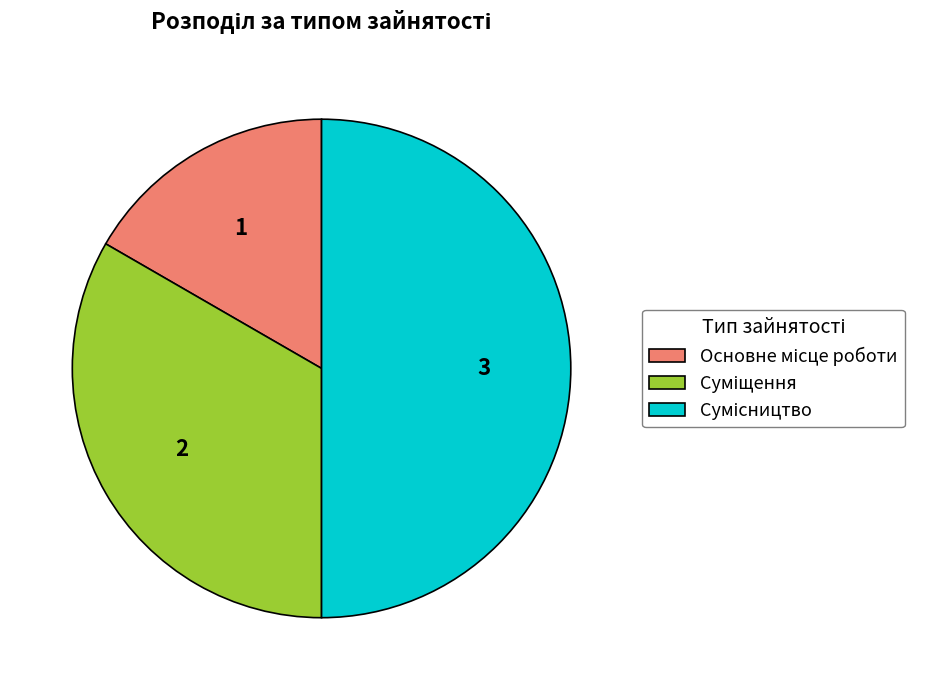

How many segments does this pie chart have?

3